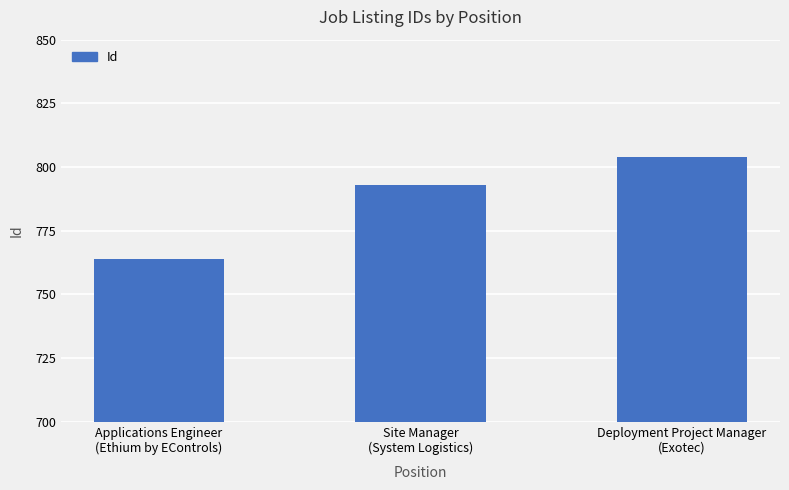

Reading right to left, transcribe all the data shown in this chart.

804	793	764